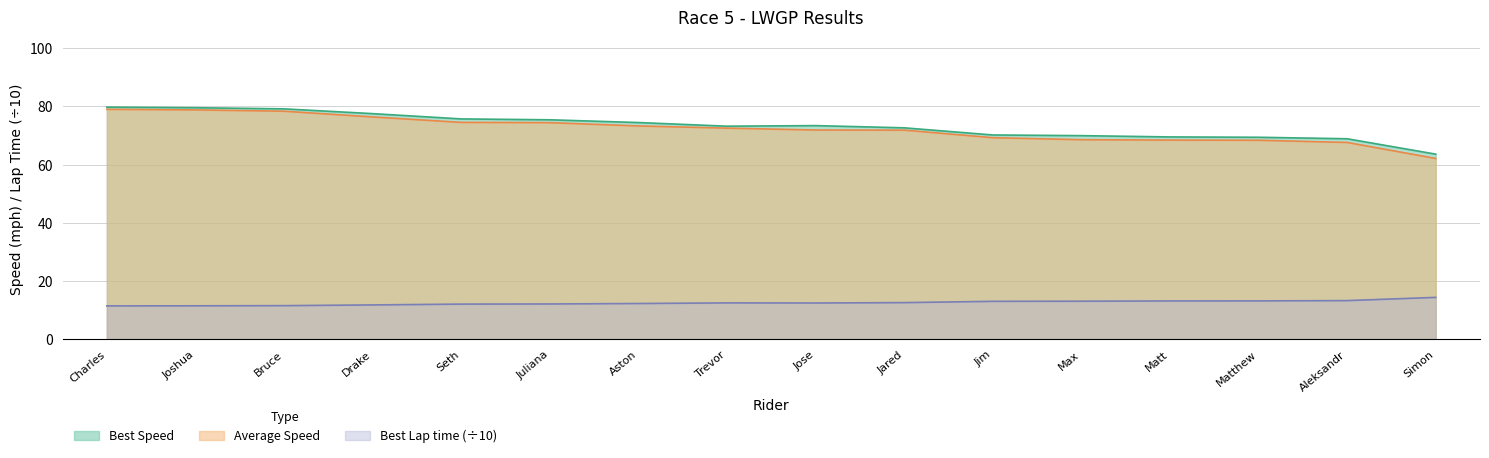

Which series has the largest total across all categories?

Best Speed